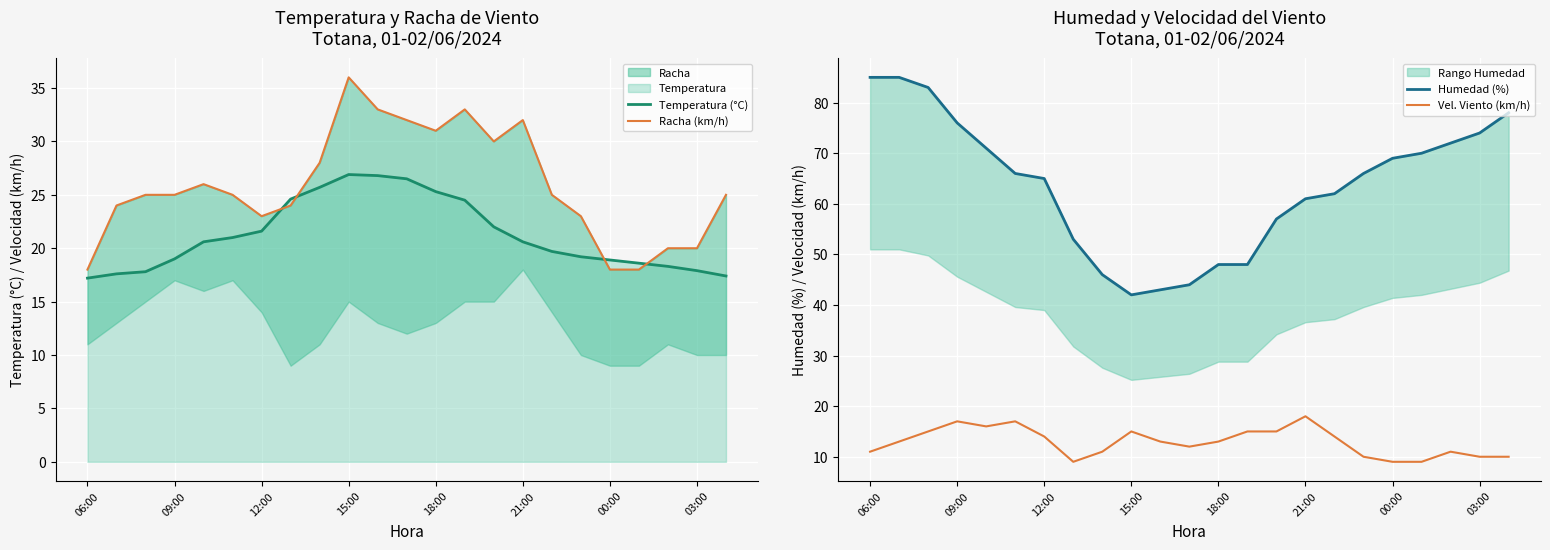

The value of Temperatura (°C) at 18:00 is 8.8. True or false?

False